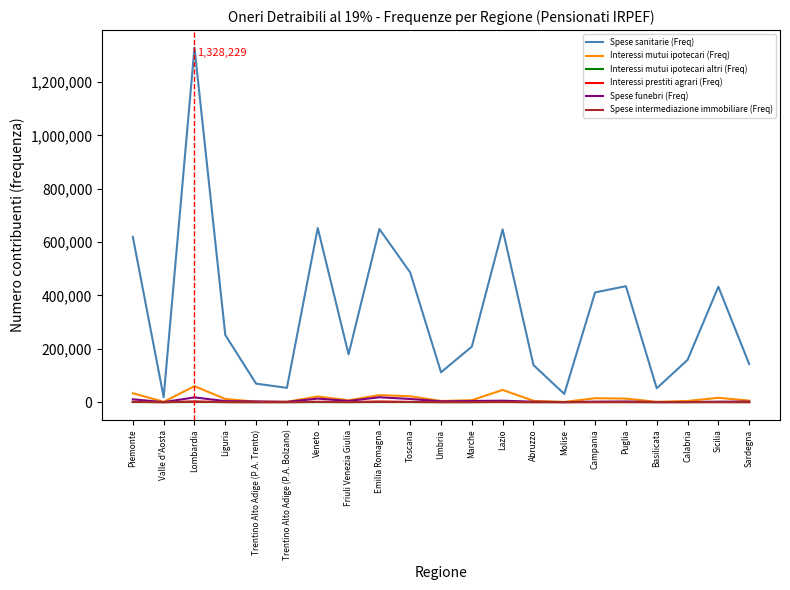

Which series has the largest range (max minus min)?

Spese sanitarie (Freq)